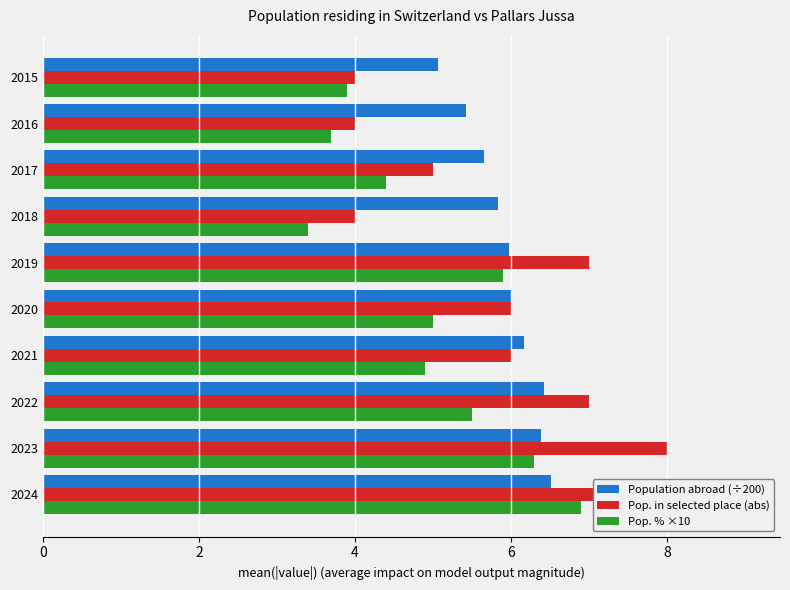

What is the greatest value displayed?

9.0